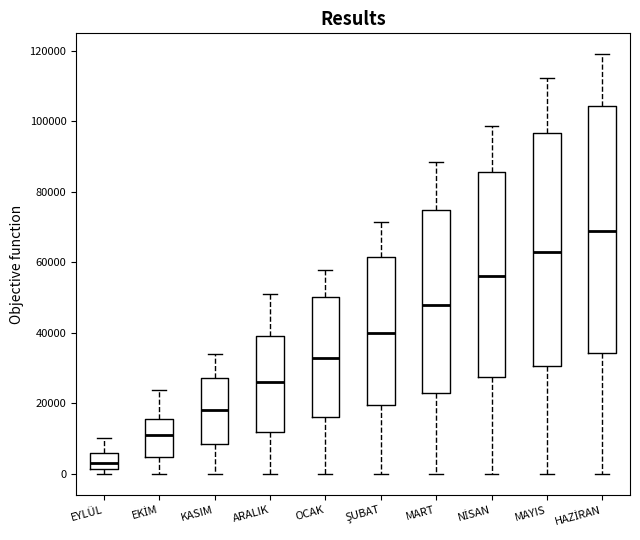

Which box has the highest median line?

HAZİRAN